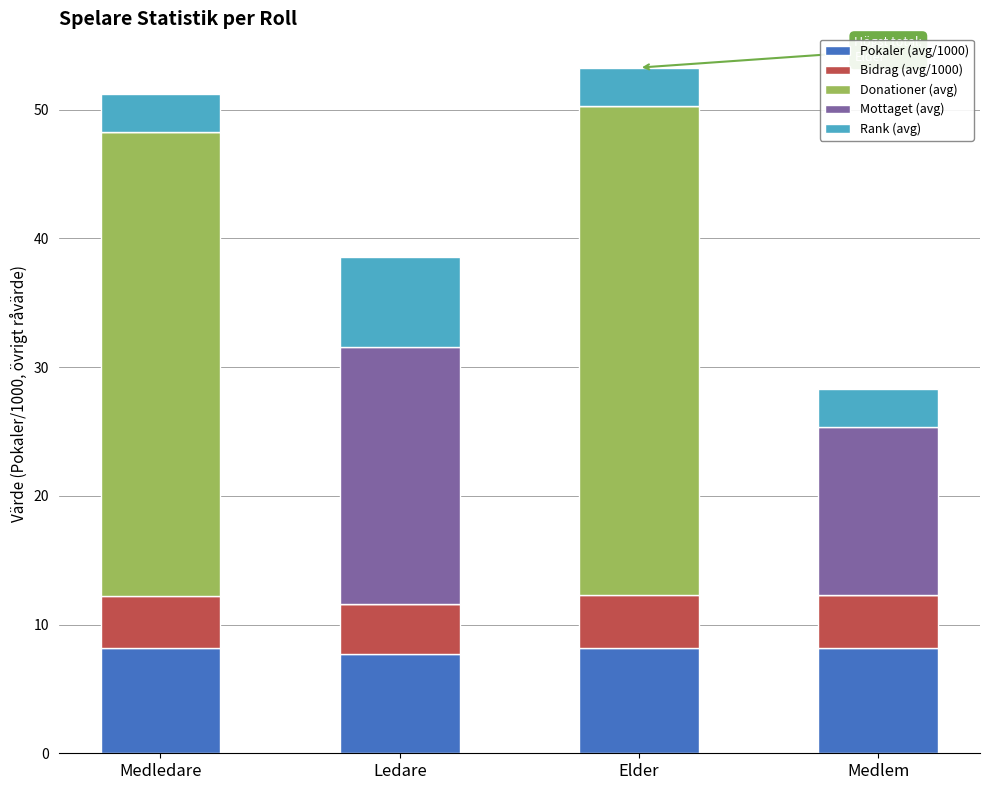

What is the total value across all series at Elder?

53.3